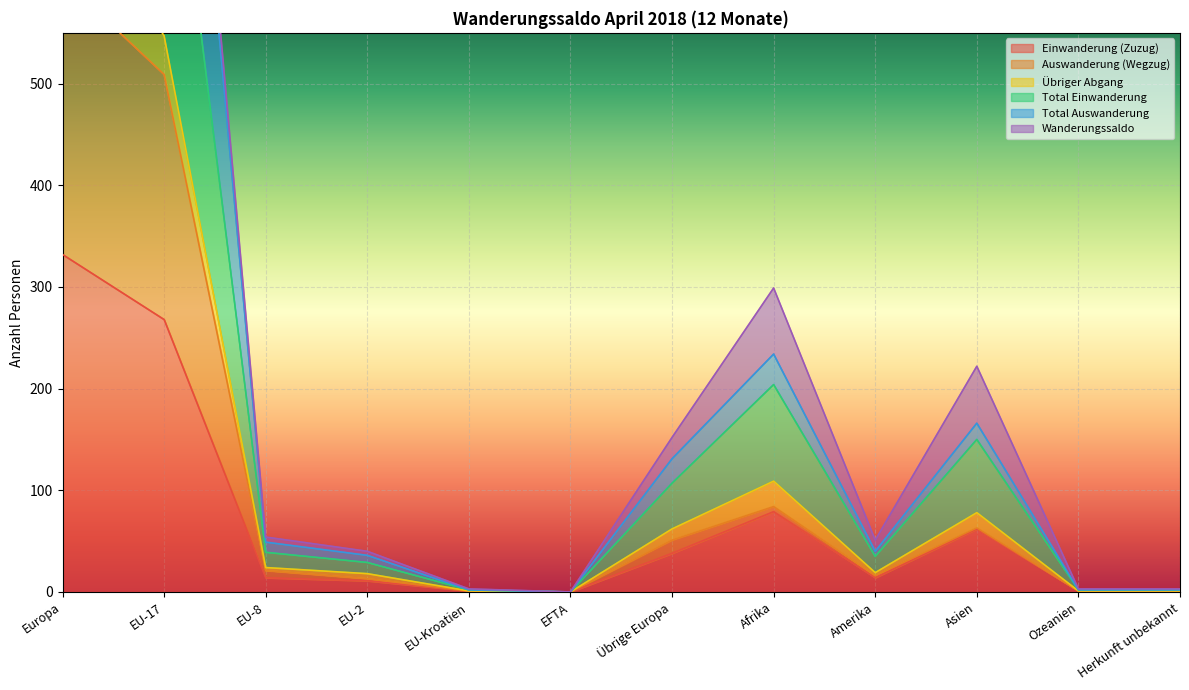

How many interior local valleys does the Total Auswanderung series have?

2